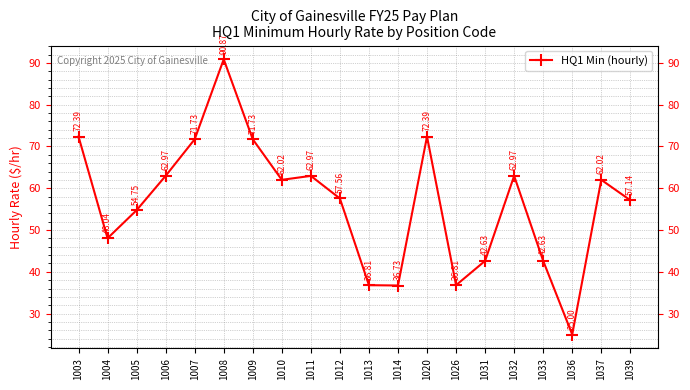

How many lines are shown in the chart?

1